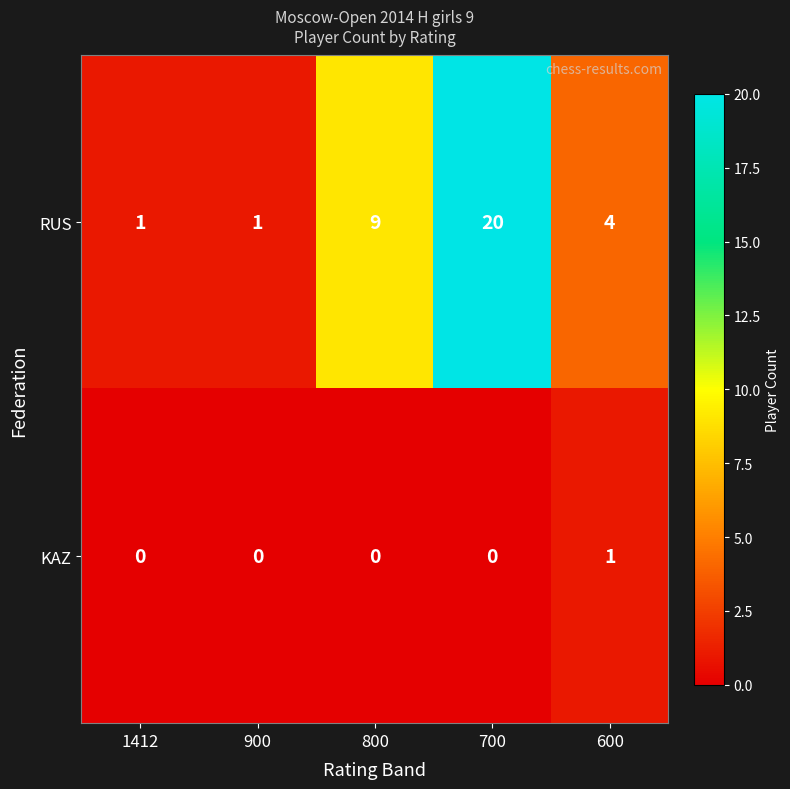

What is the difference between the highest and lowest values at 800?

9